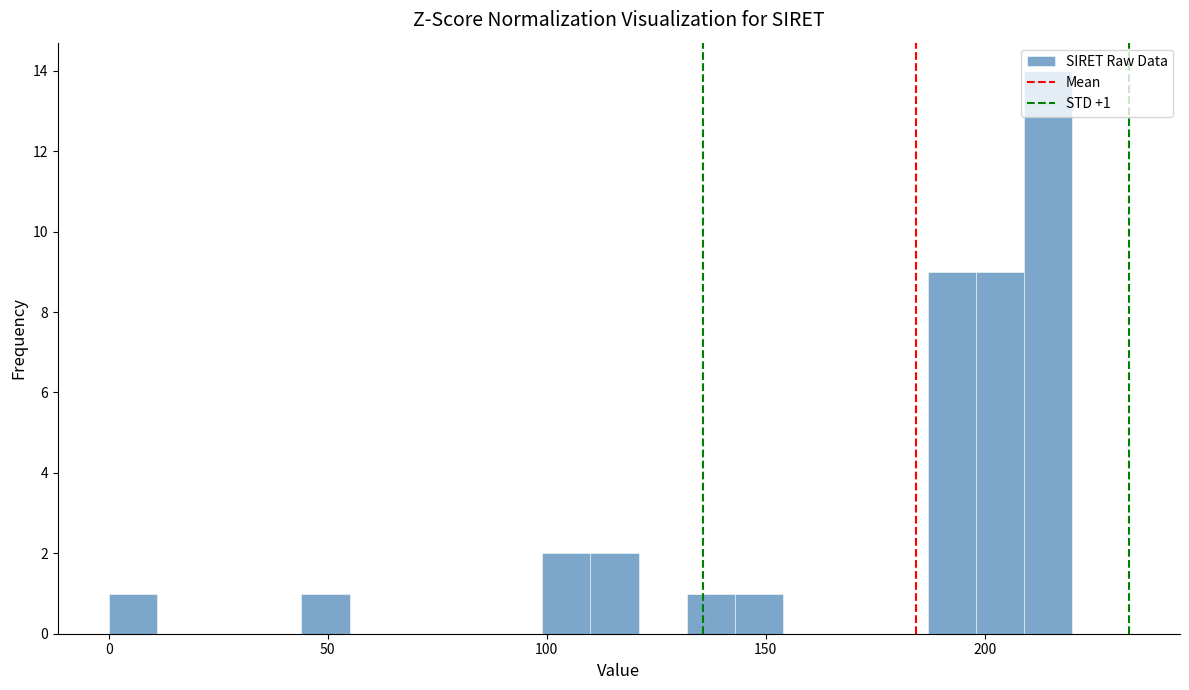

Around what value on the x-axis is the tallest bar? Give the approximate position of its centre, as read against the axis.

215